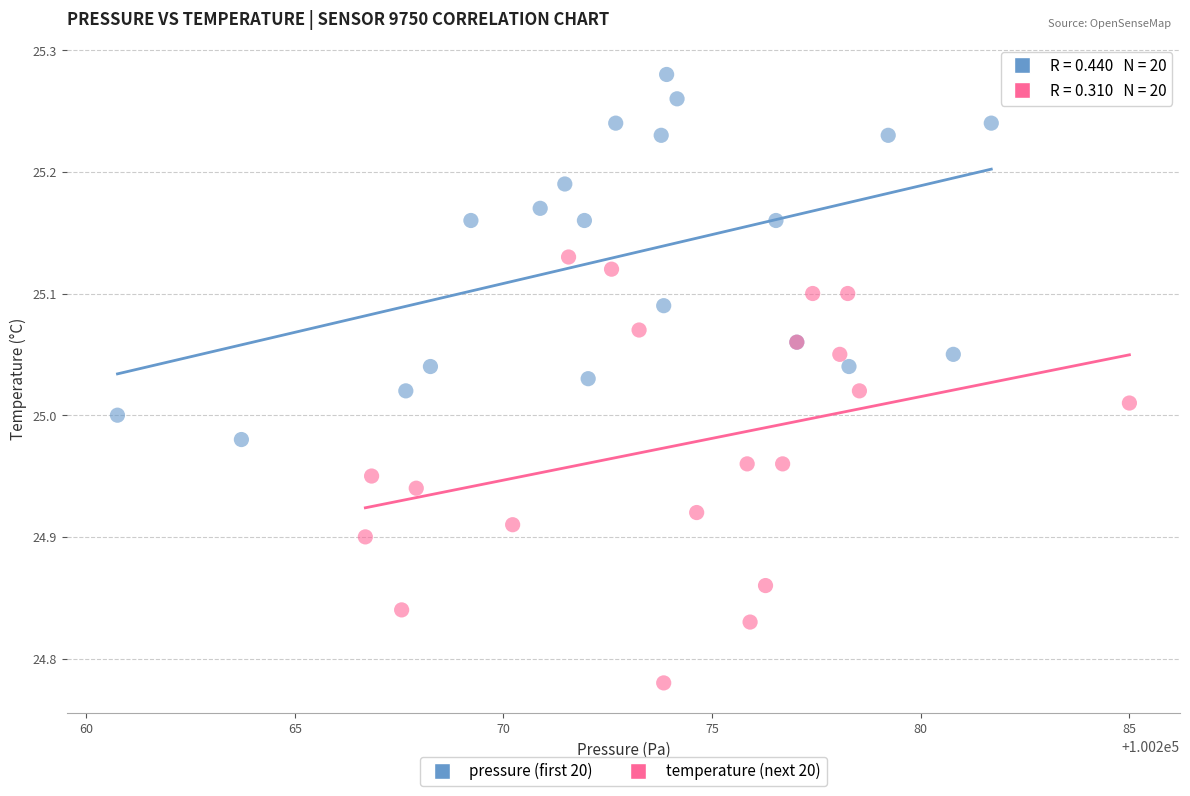

Which series contains the lowest Y value?

temperature (next 20)